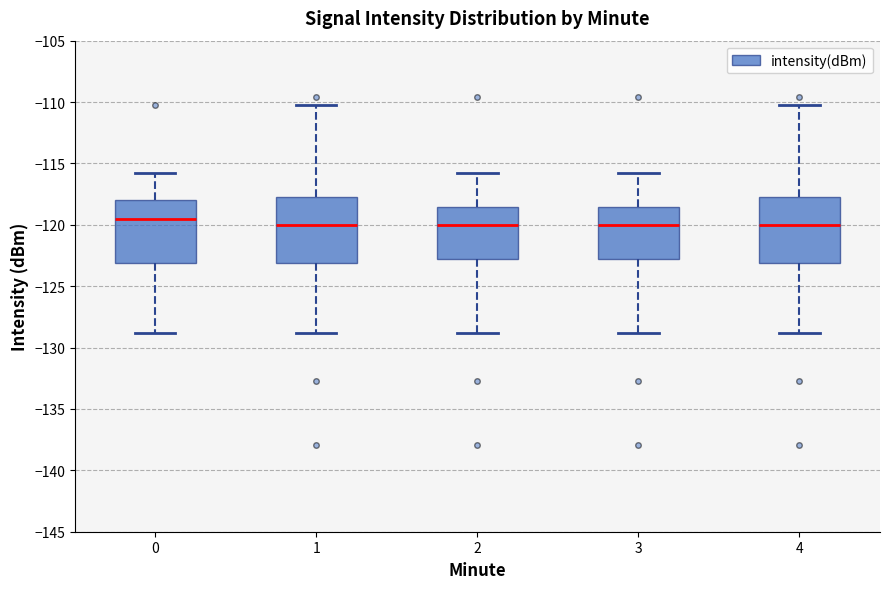

Reading left to right, transcribe this box plot: for each box, give where its median line is, the range the box spans, and where its two whiskers end, as read against the y-axis. The values are not printed on the chart, so give them approximately, as read against the axis.

0: median -119.5, box -123.0 to -118.0, whiskers -129.0 to -116.0
1: median -120.0, box -123.0 to -117.5, whiskers -129.0 to -110.0
2: median -120.0, box -122.5 to -118.5, whiskers -129.0 to -116.0
3: median -120.0, box -122.5 to -118.5, whiskers -129.0 to -116.0
4: median -120.0, box -123.0 to -117.5, whiskers -129.0 to -110.0